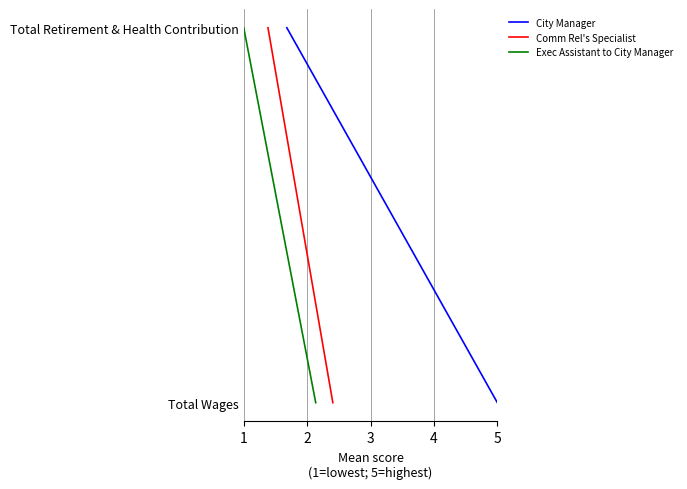

Which series has the largest range (max minus min)?

City Manager